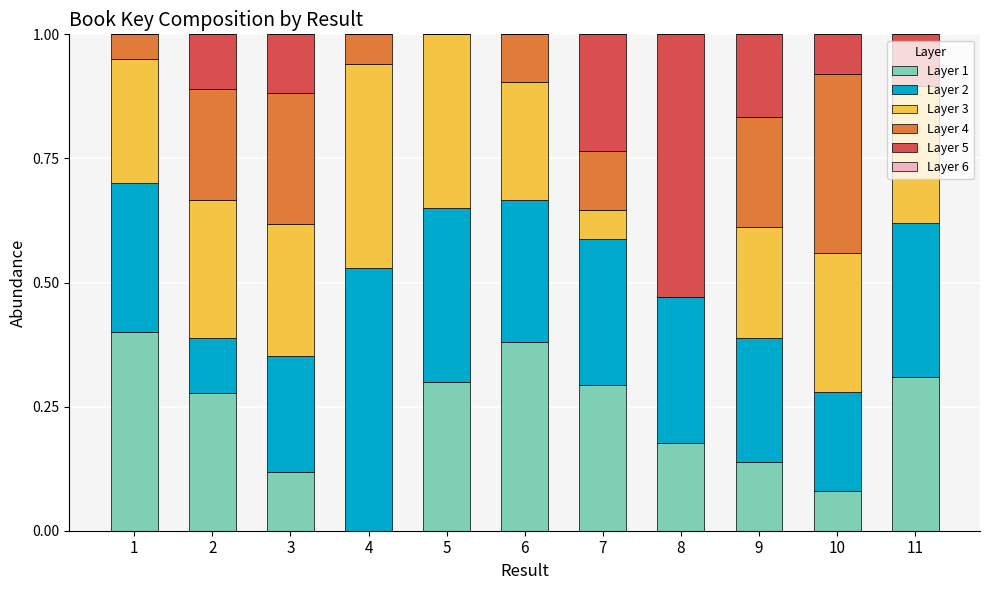

What is the total value across all series at 1?

1.0